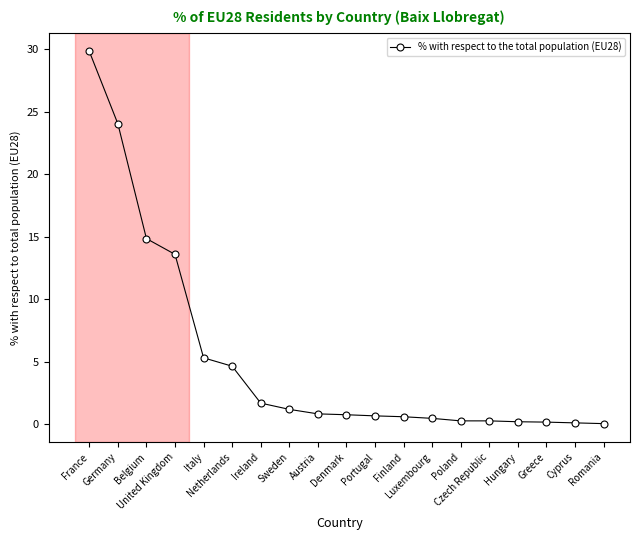

What position from the left is Netherlands?

6